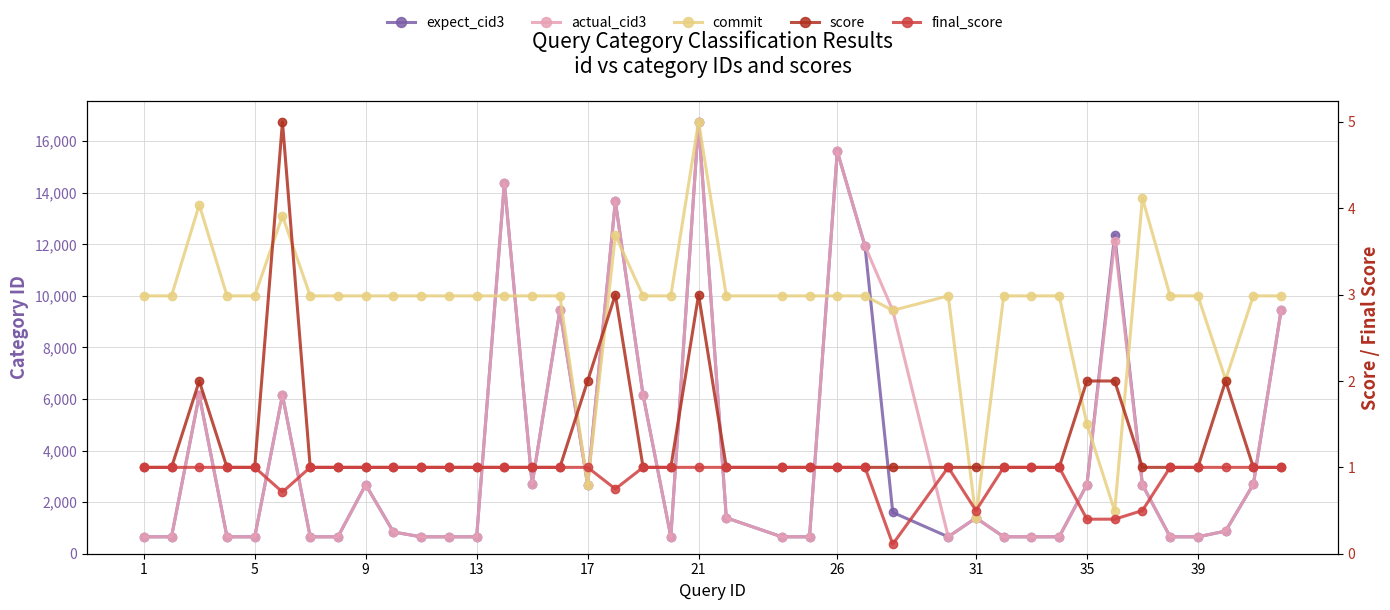

In final_score, how many points are higher than both neighbors (excluding endpoints)?

1